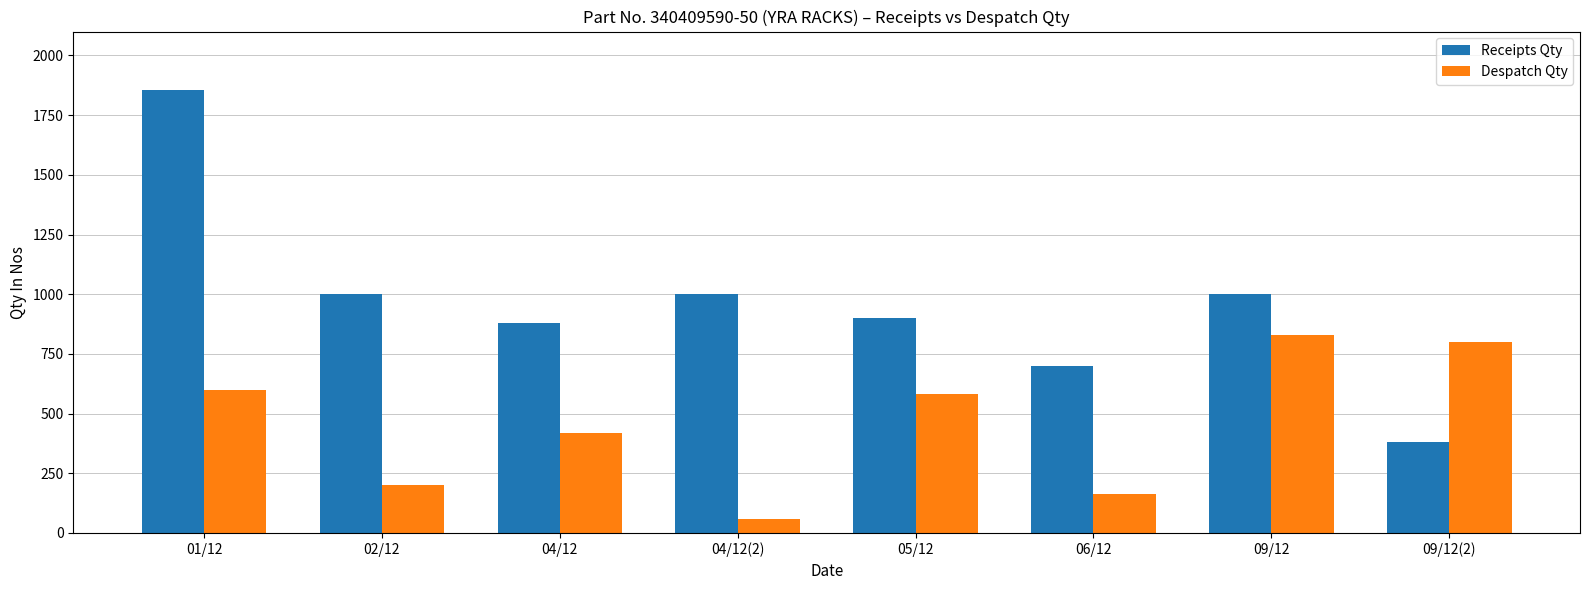

List the series in order of their overall mean, highest first.

Receipts Qty, Despatch Qty